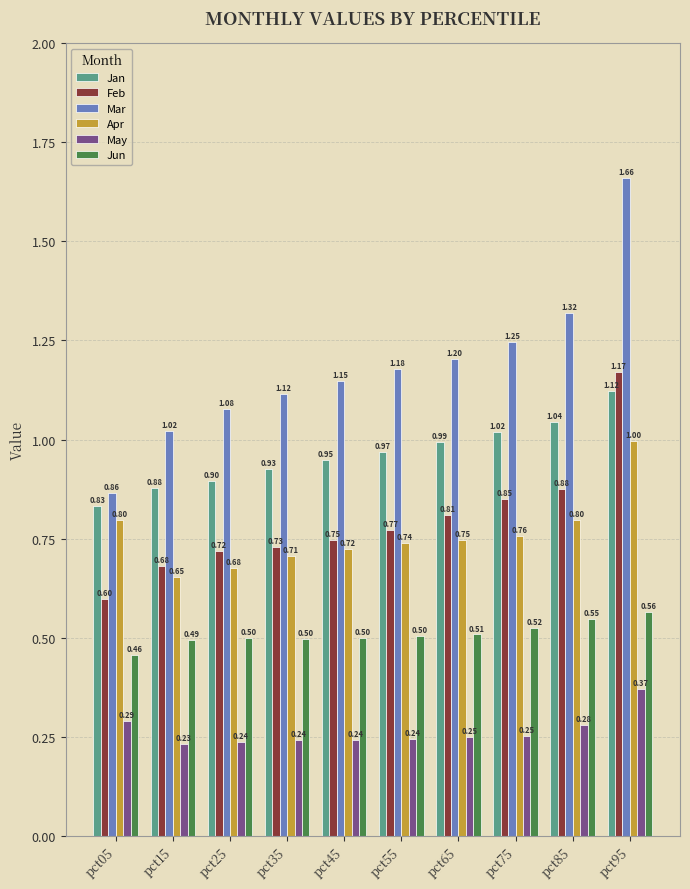

At which category is the sum across all series the highest?

pct95